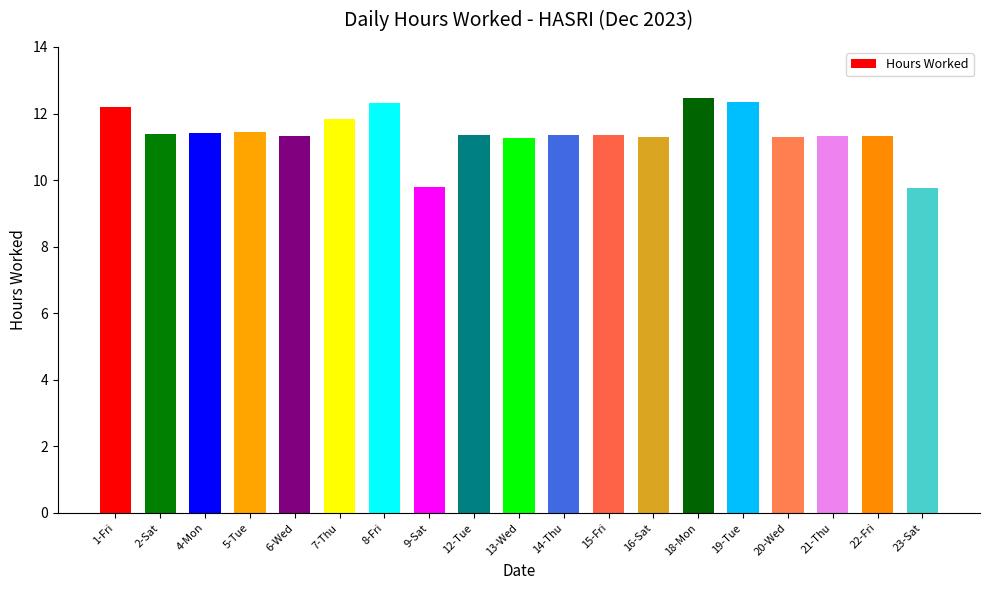

What is the difference between the values at 8-Fri and 18-Mon?

0.1